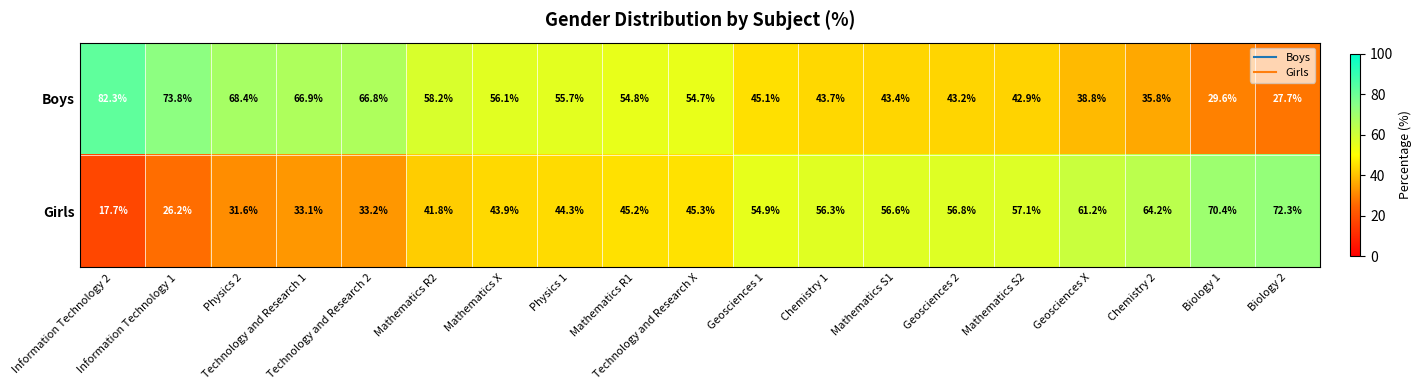

Which series has the largest total across all categories?

Boys